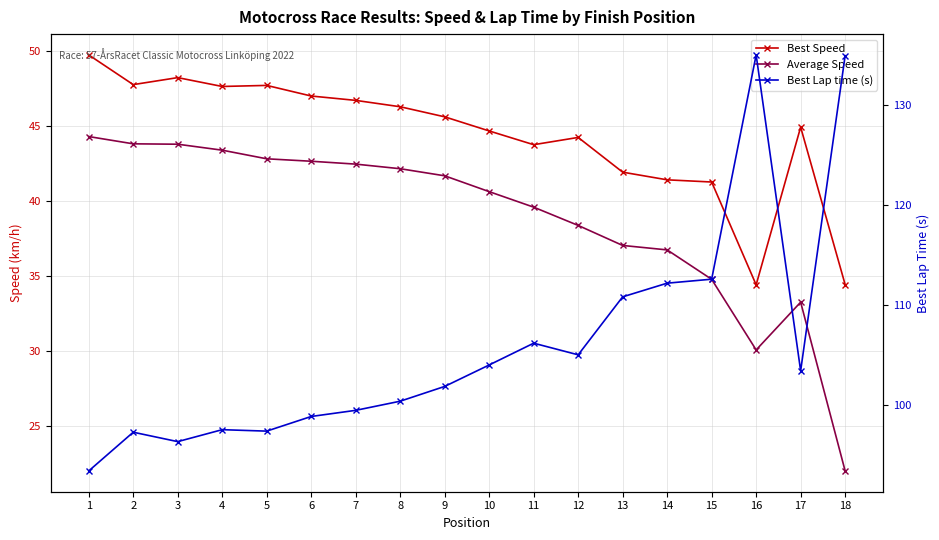

True or false: Average Speed has a value of 33.2 at 17.

True